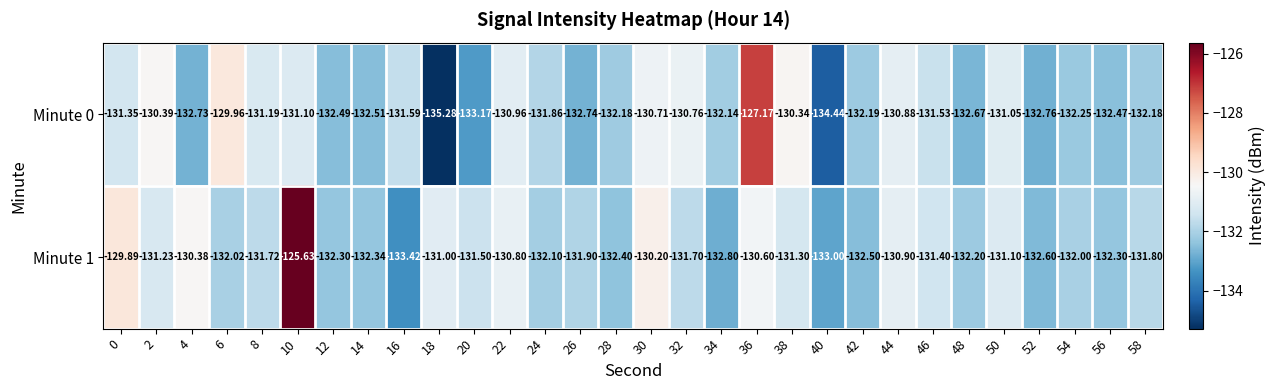

Is the value of Minute 0 at 56 greater than the value of Minute 1 at 44?

No